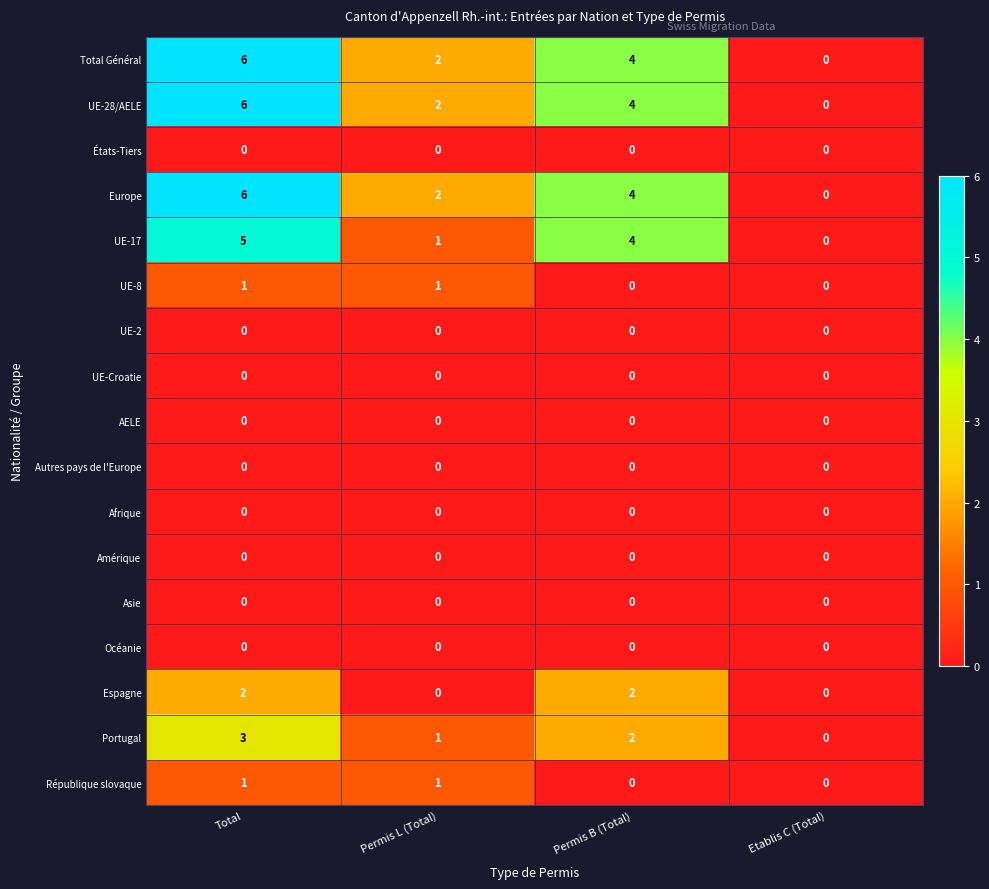

What is the difference between the highest and lowest values at Permis L (Total)?

2